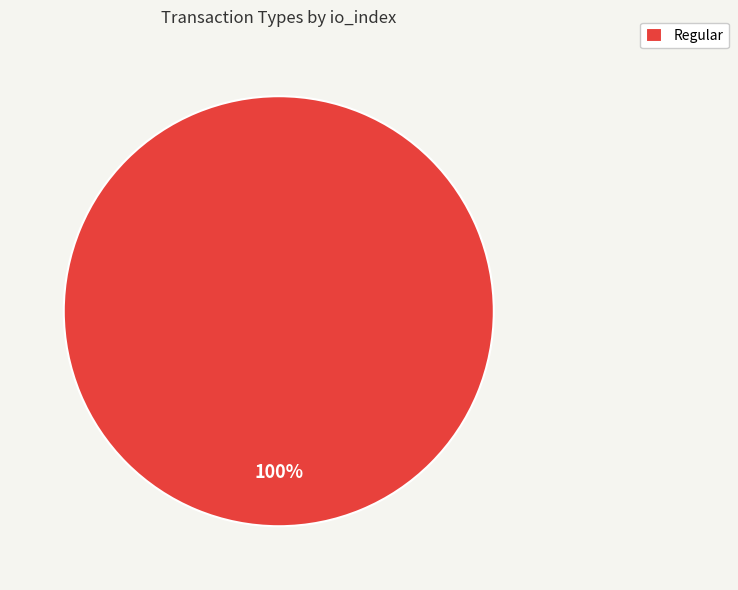

Which slice represents more than half of the pie?

Regular